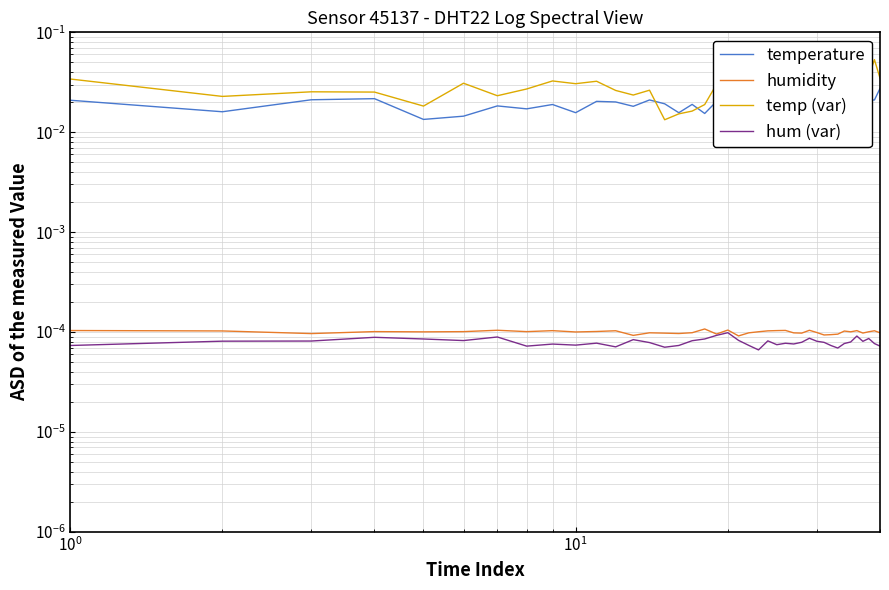

Which series has the largest total across all categories?

temp (var)